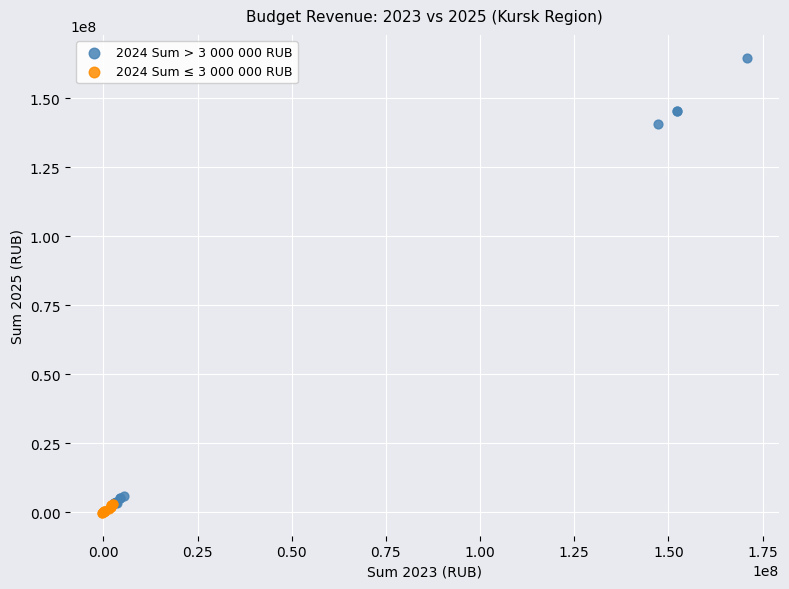

Which series contains the highest Y value?

2024 Sum > 3 000 000 RUB